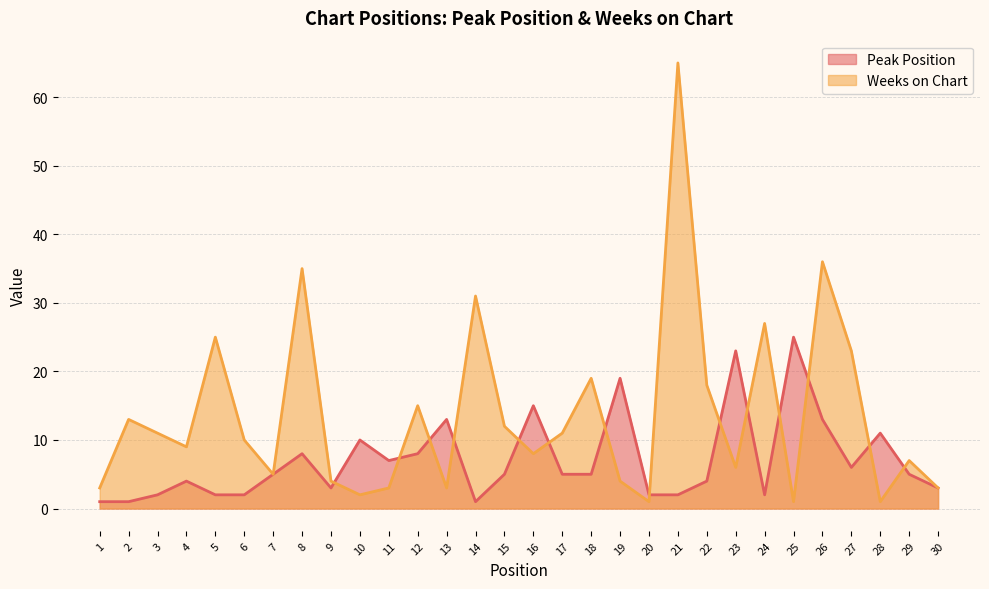

At how many categories does at least one series exceed 64?

1